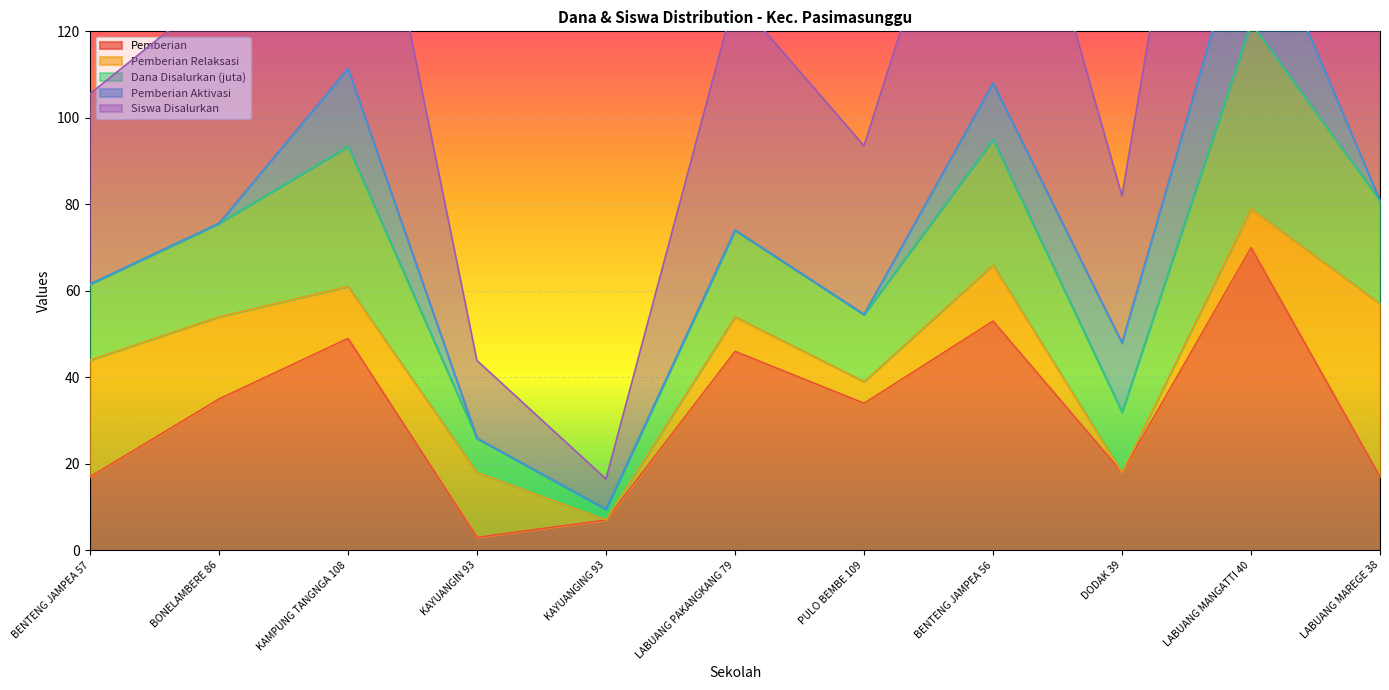

At which category does the chart reach its peak across all series?

LABUANG MANGATTI 40